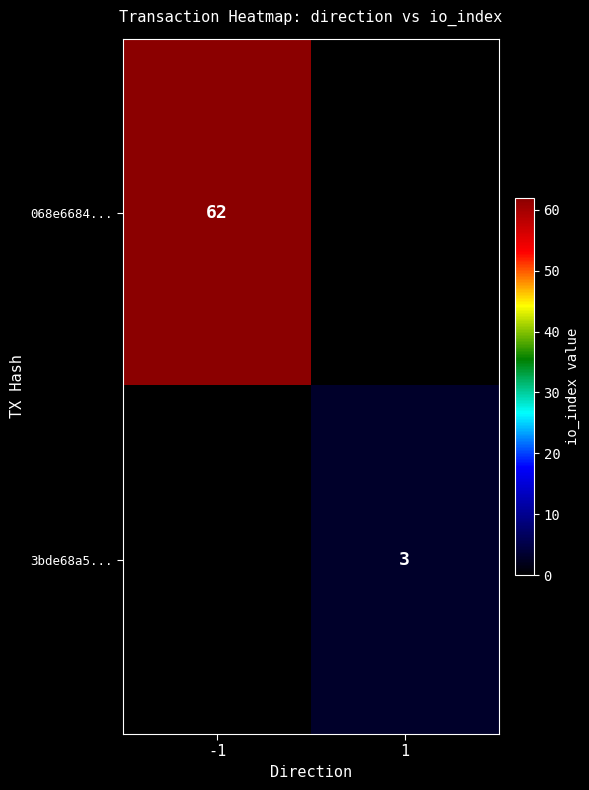

True or false: 068e6684... has a value of 103 at -1.

False